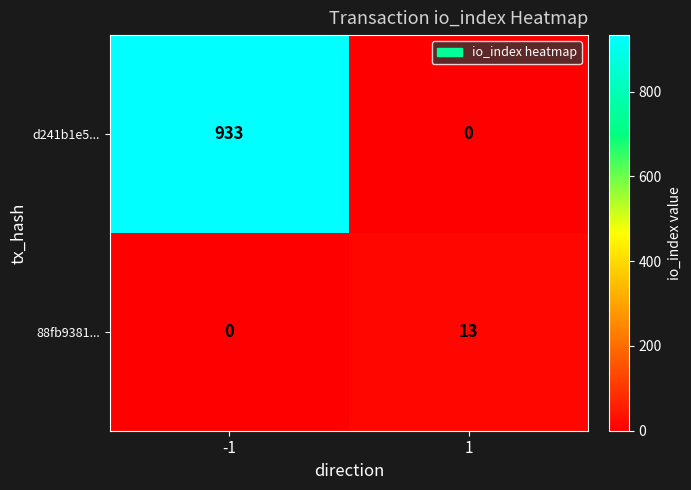

What is the difference between the highest and lowest values at 1?

13